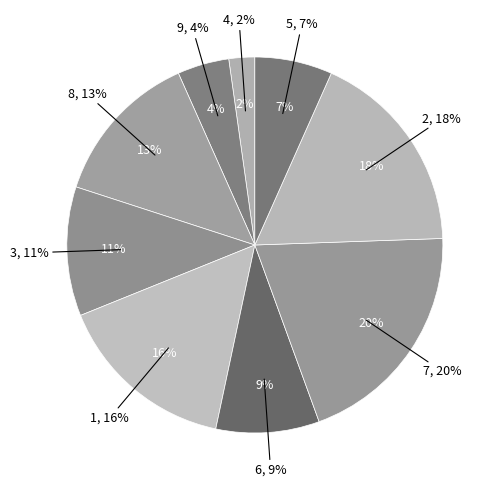

Is there a majority slice in this chart?

No